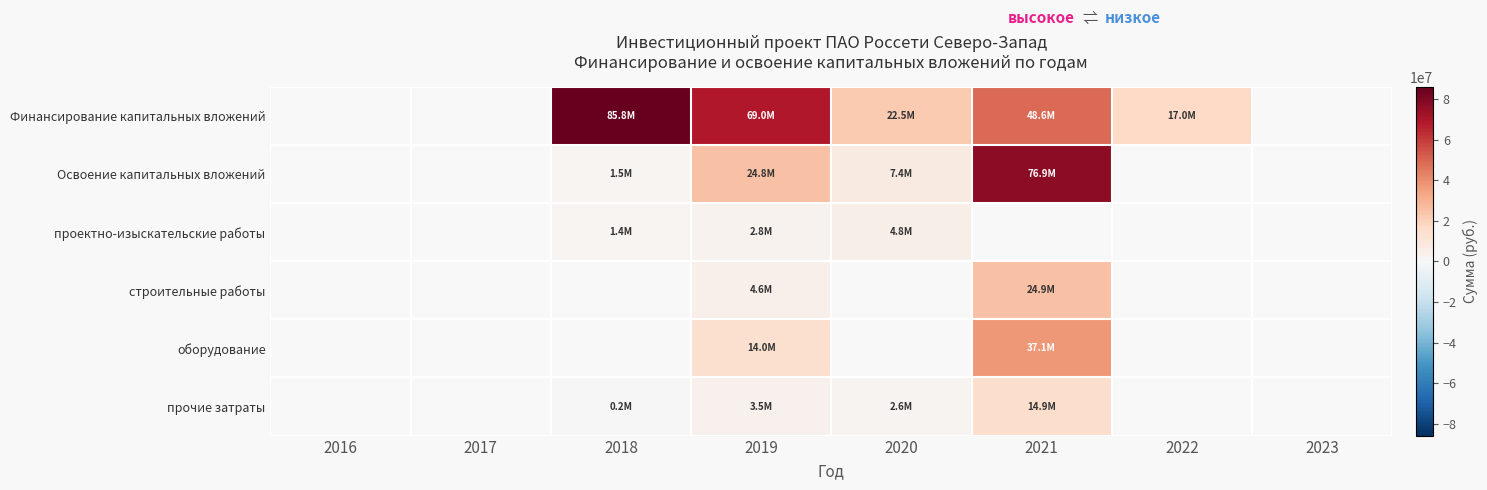

How many values in Финансирование капитальных вложений are above zero?

5